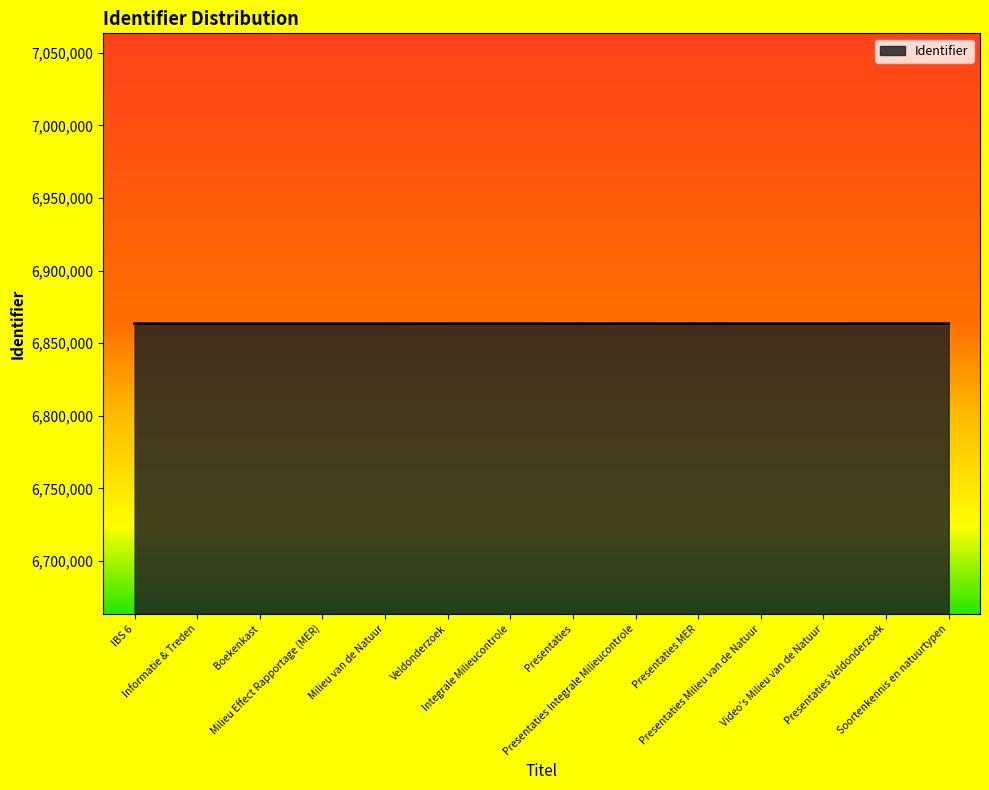

Does the chart display data point markers on the line(s)?

No